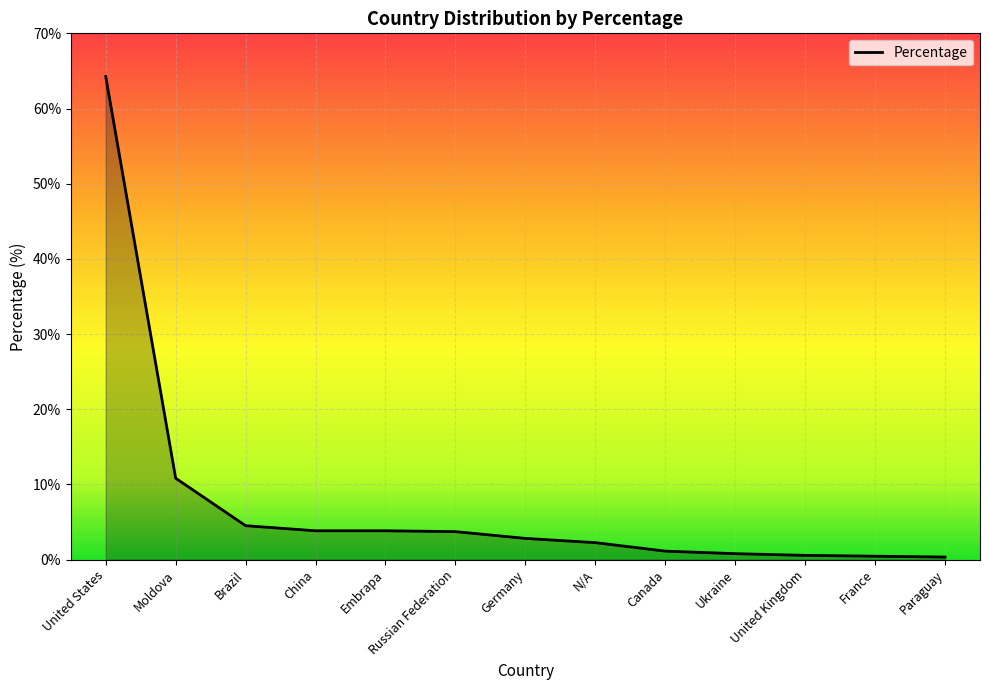

How many lines are shown in the chart?

1